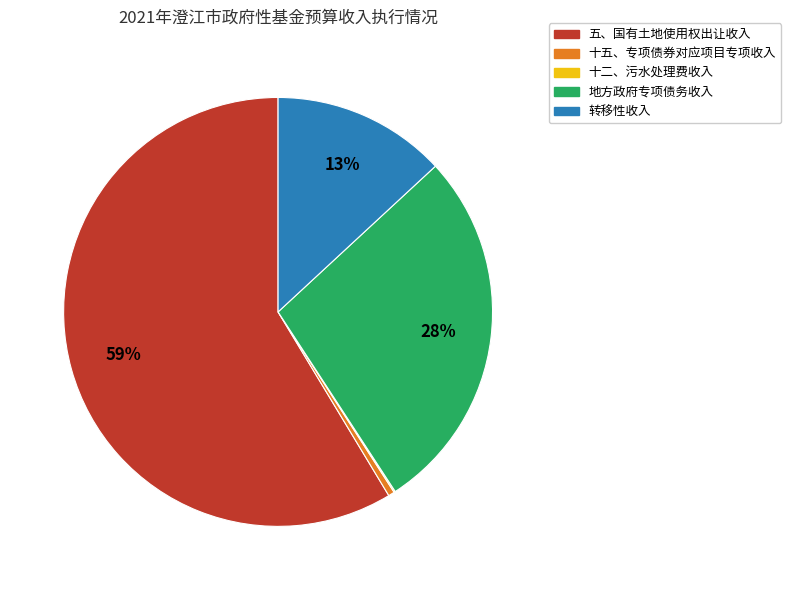

To the nearest percent, what is the difference between the largest and smallest slice percentages?

59%